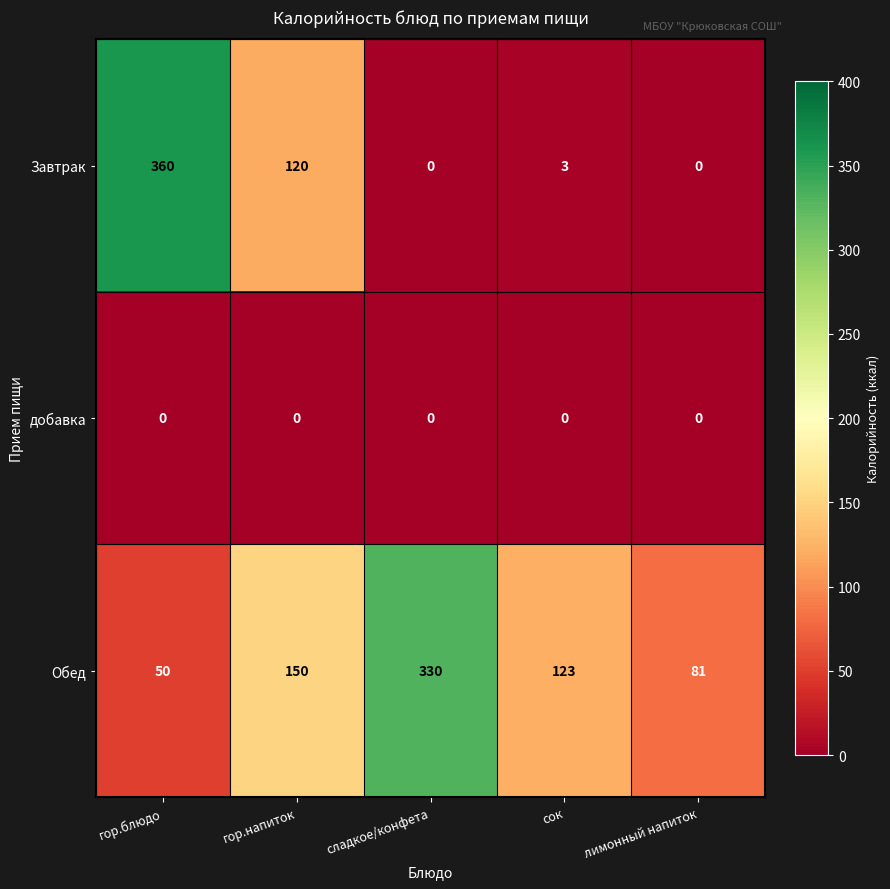

At how many categories does at least one series exceed 40?

5